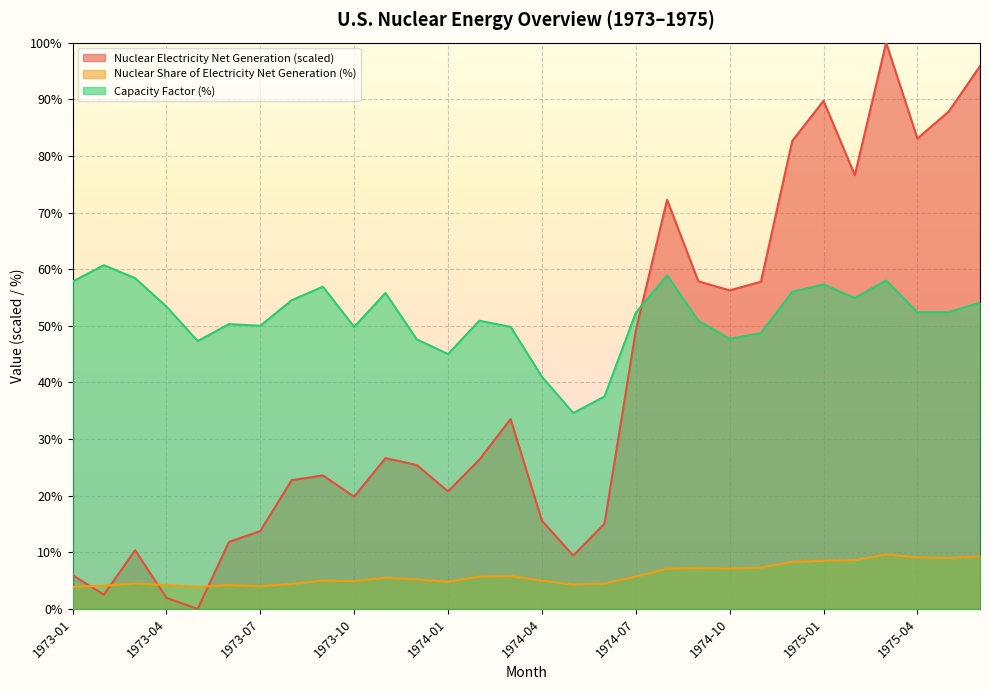

Between 1974-03 and 1974-07, which is larger?

1974-07